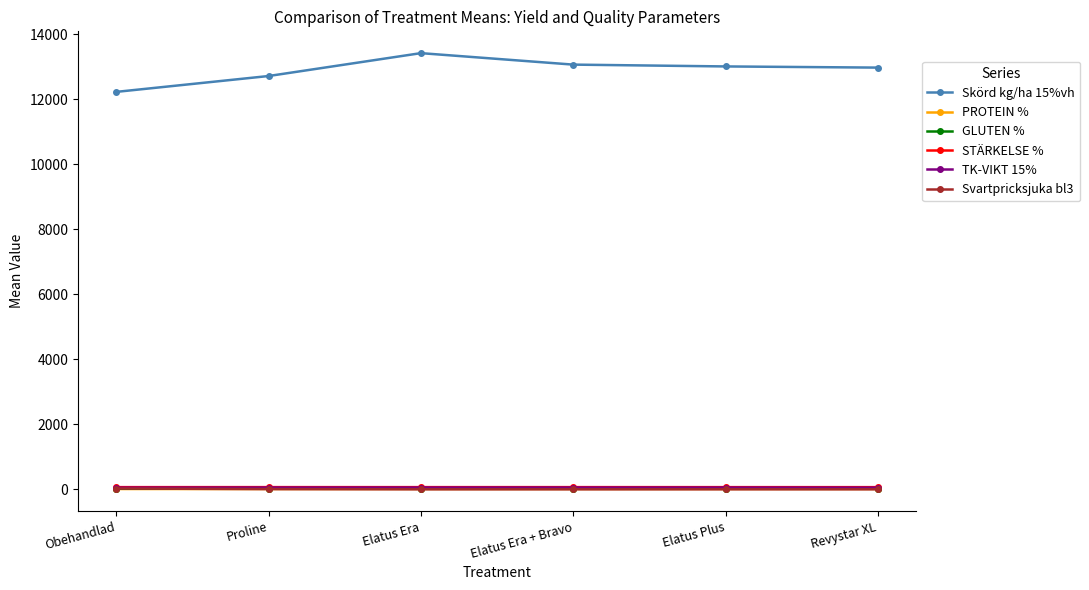

What is the value of the STÄRKELSE % point at the 2nd from the left?

69.0